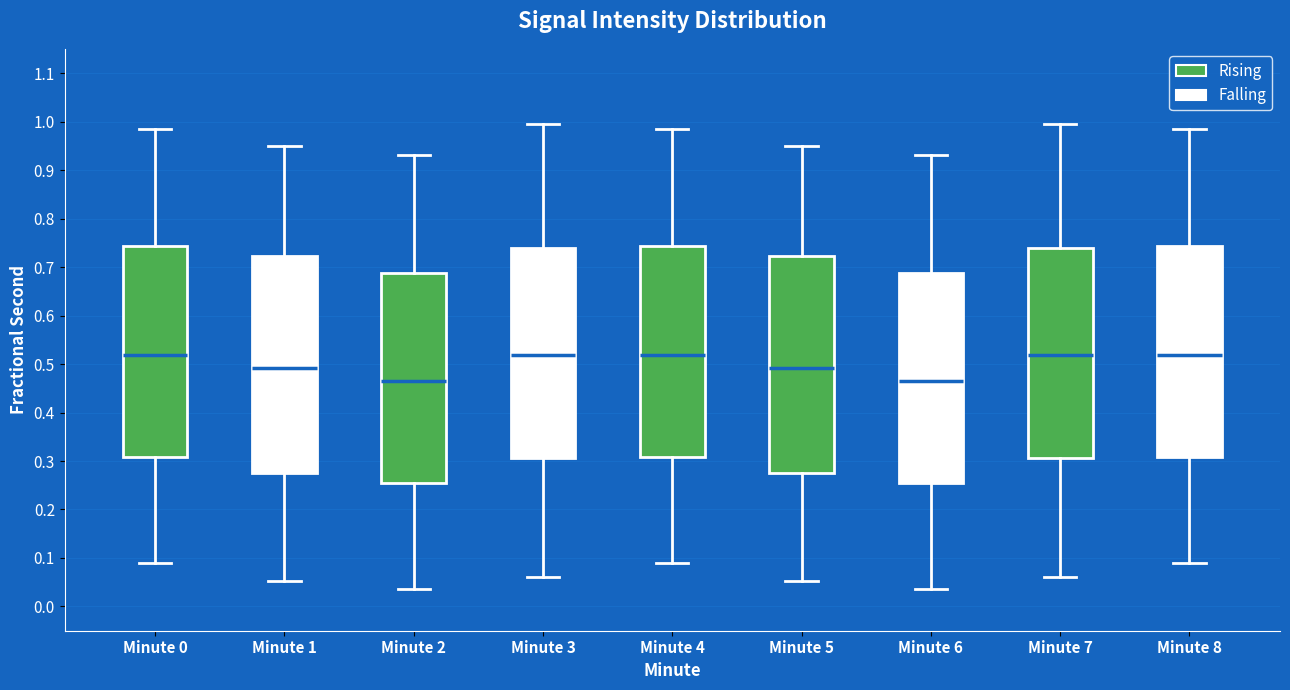

Where does the median line of the box for Minute 8 sit on the y-axis? The values are not printed on the chart, so give them approximately, as read against the axis.

0.52